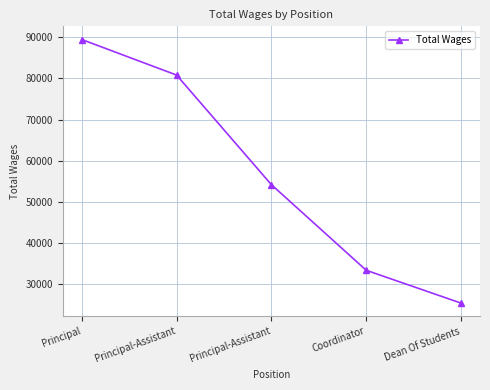

Does the chart display data point markers on the line(s)?

Yes